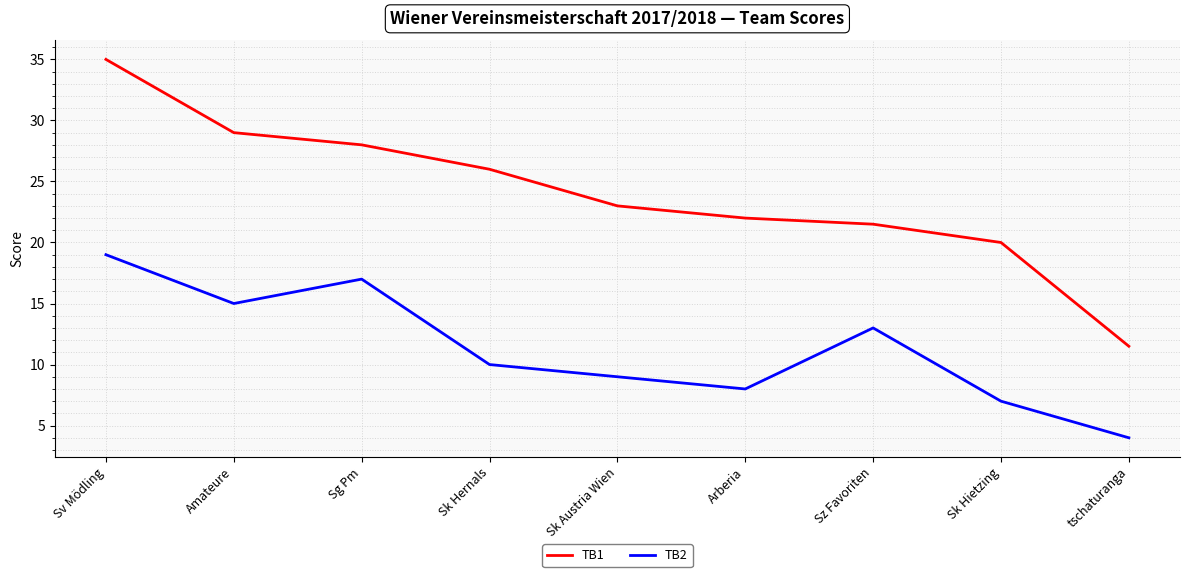

Rank the series at Sg Pm from highest to lowest value.

TB1, TB2